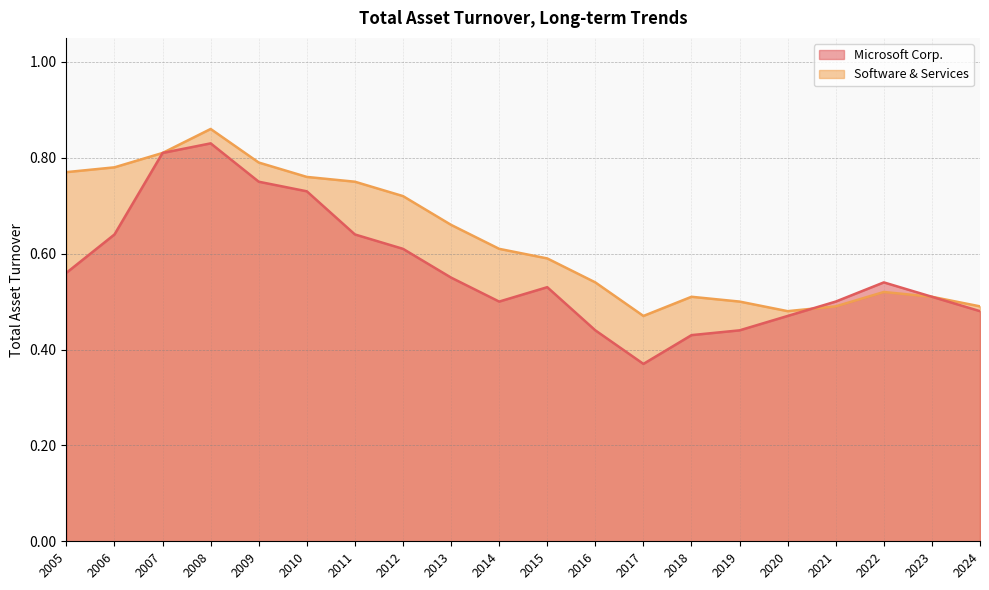

True or false: Software & Services has more than 0 interior local peaks.

True